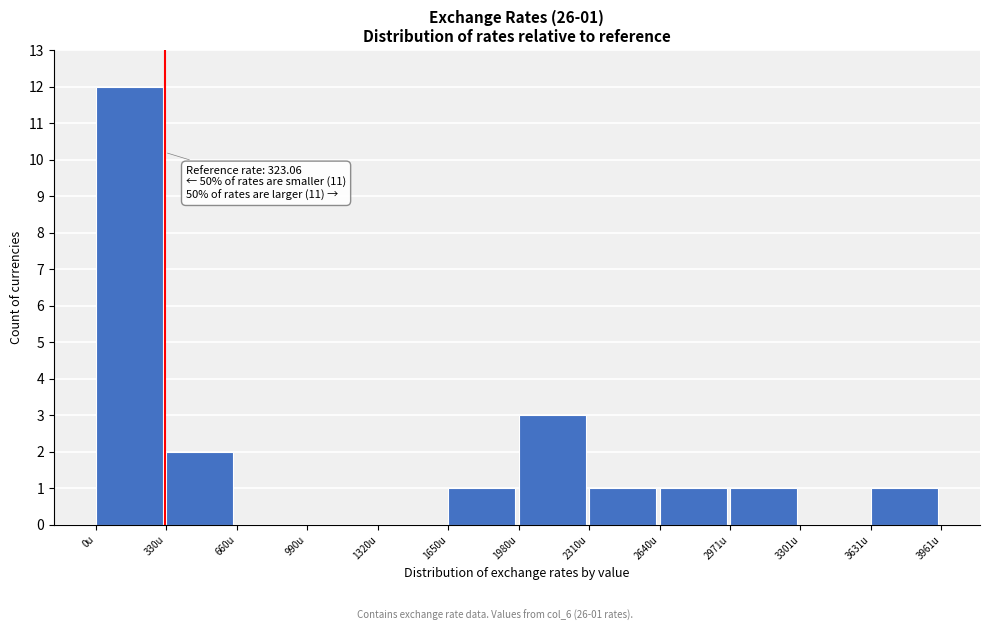

Over which range of the x-axis is the bar tallest?

0 to 350